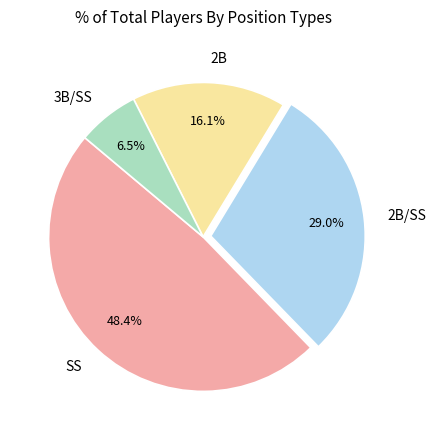

What is the ratio of the value at 2B to the value at 2B/SS?

0.6